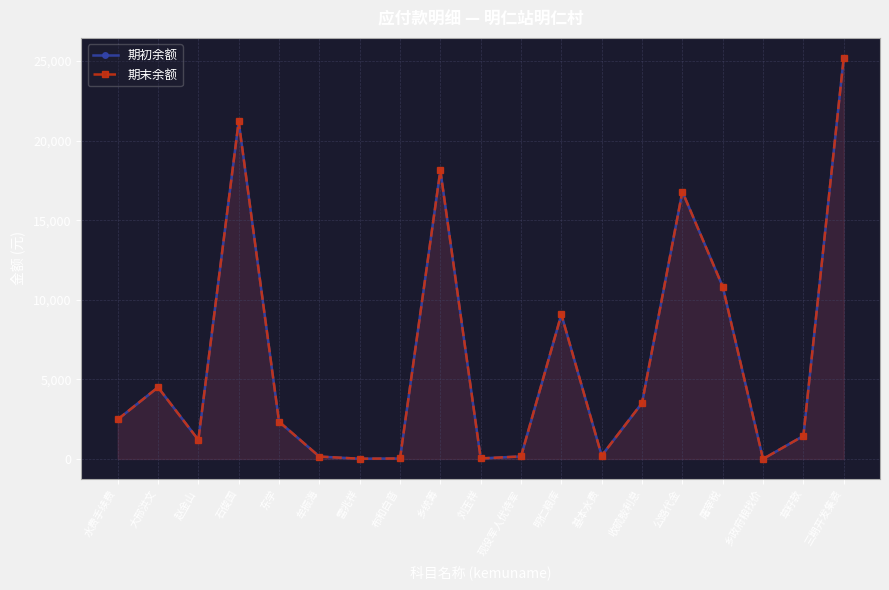

List the series in order of their peak value, highest first.

期初余额, 期末余额